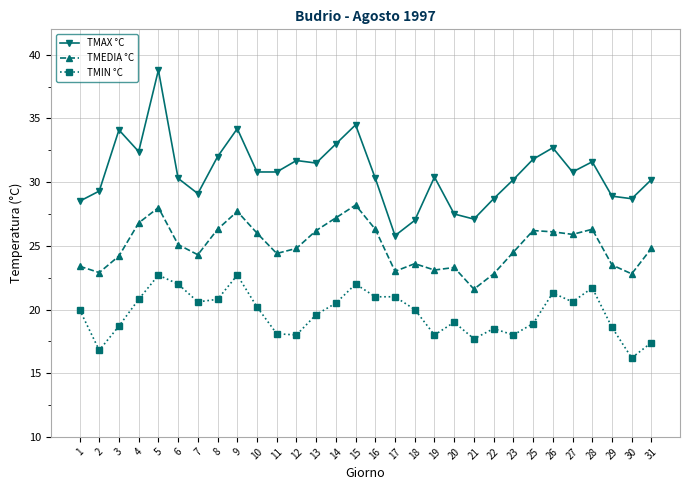

What is the value of the TMEDIA °C point at the 15th from the left?

28.2